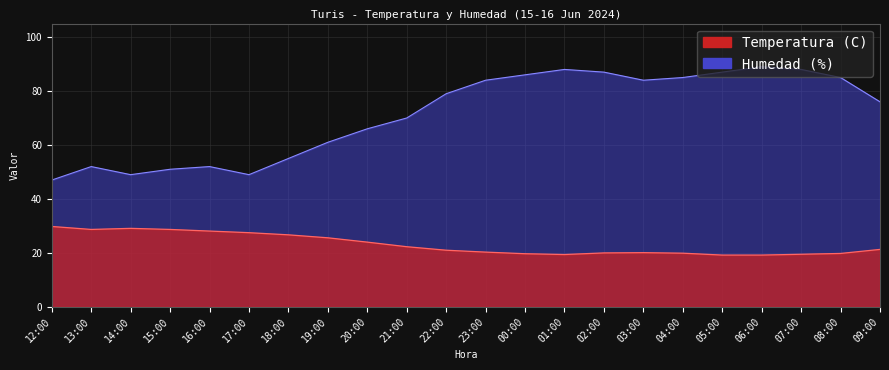

Which category has the lowest value in the Temperatura (C) series?

05:00